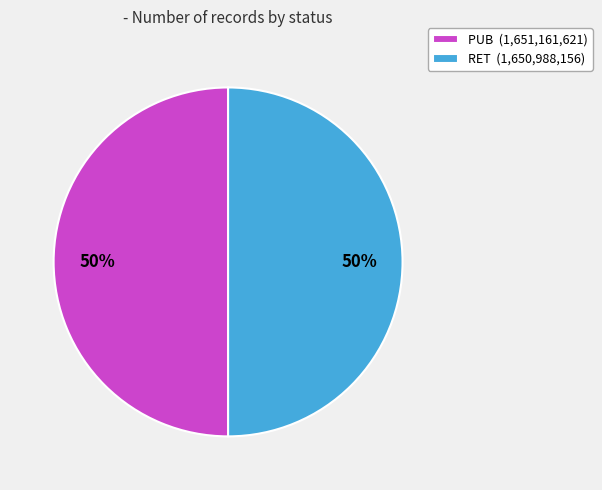

Is it true that RET (1,650,988,156) is 50% of the pie?

True